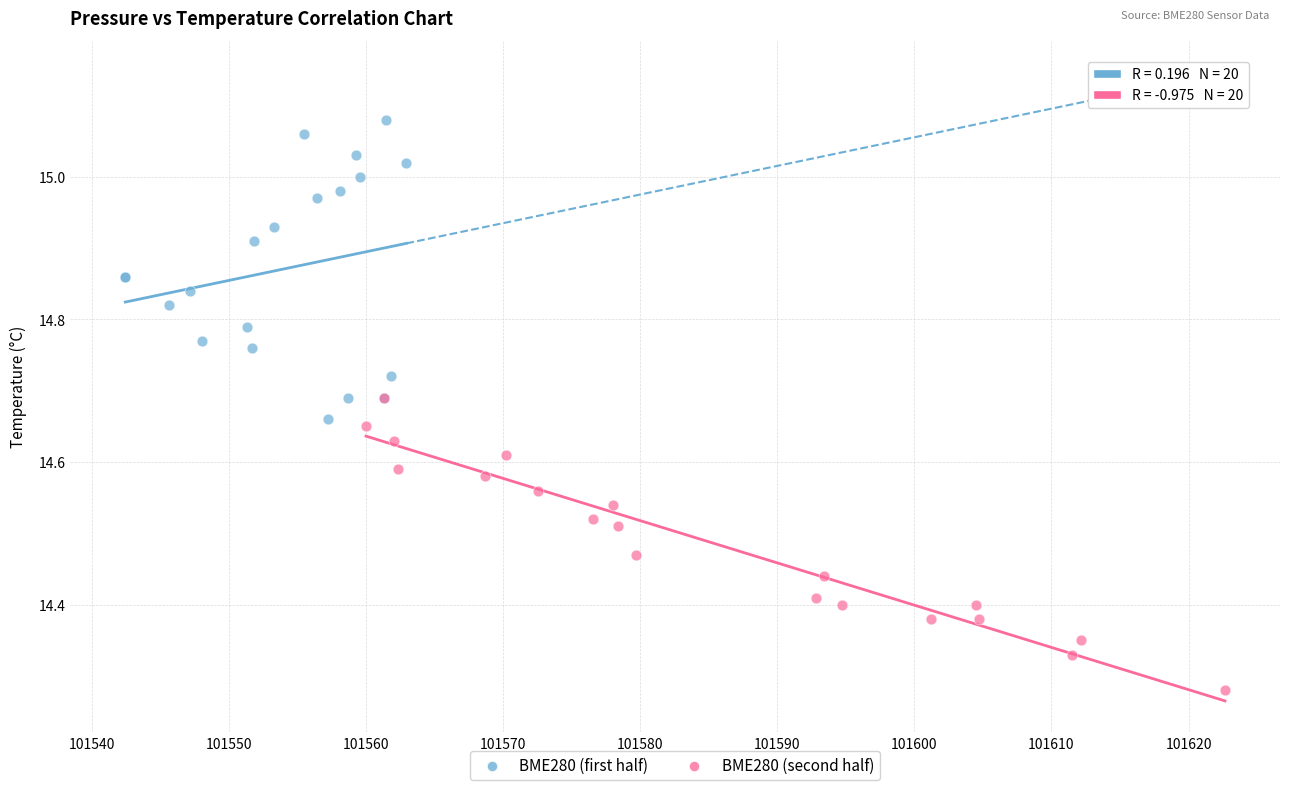

What are all the series names shown in the legend?

BME280 (first half), BME280 (second half)